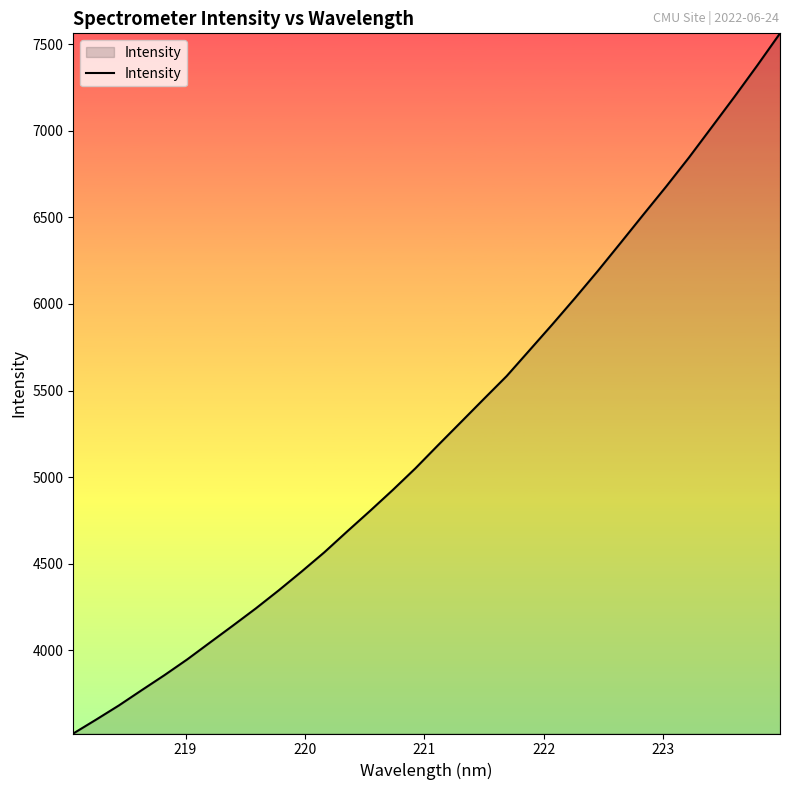

What is the maximum value shown in the chart?

7563.2